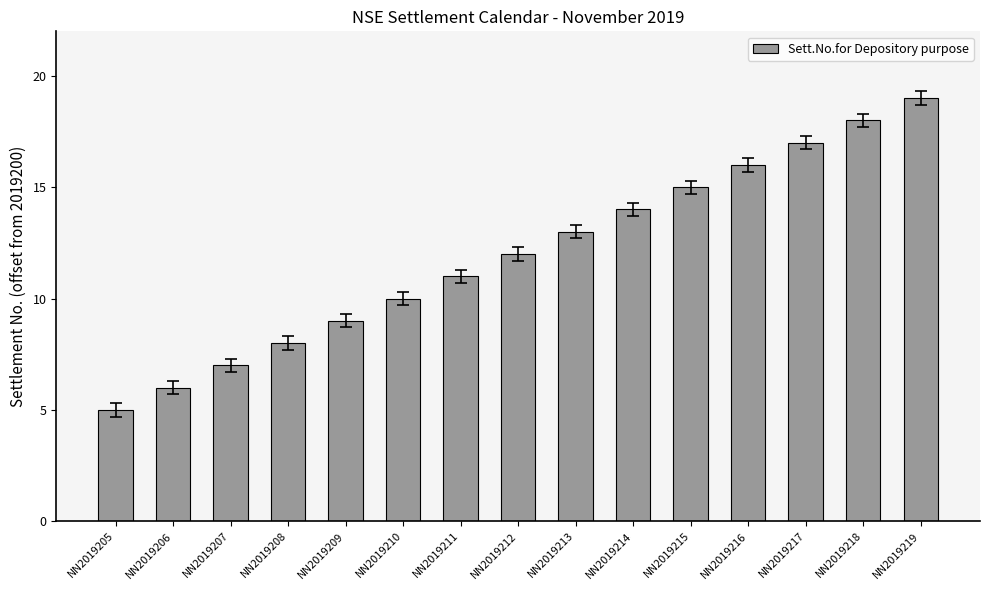

Is it true that the value at NN2019208 is 12?

False